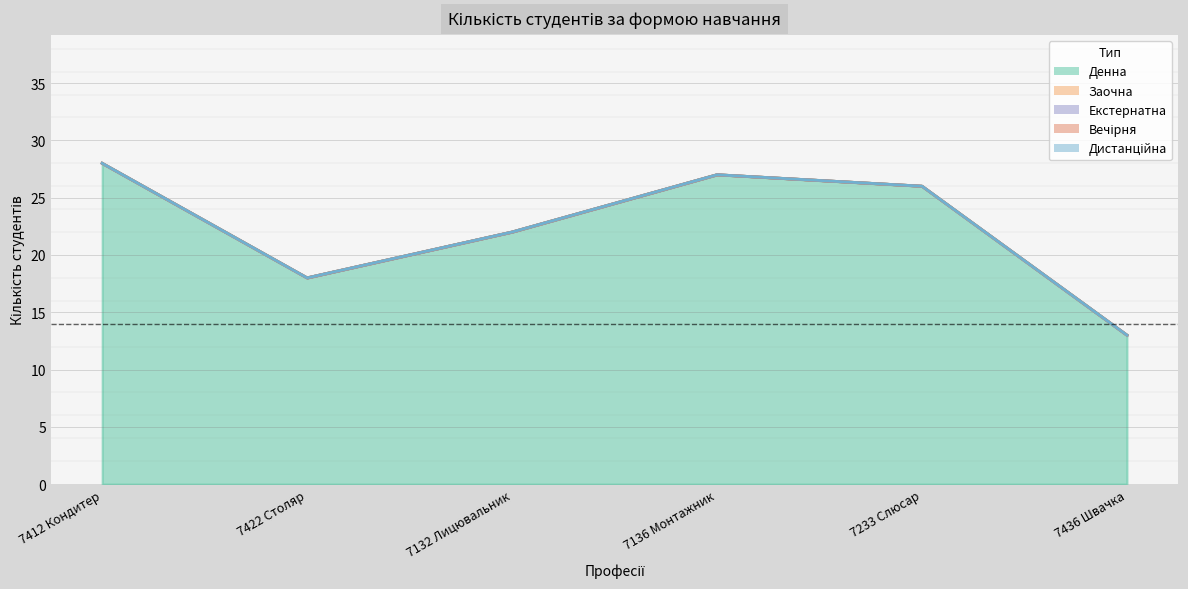

What is the total value across all series at 7136 Монтажник?

27